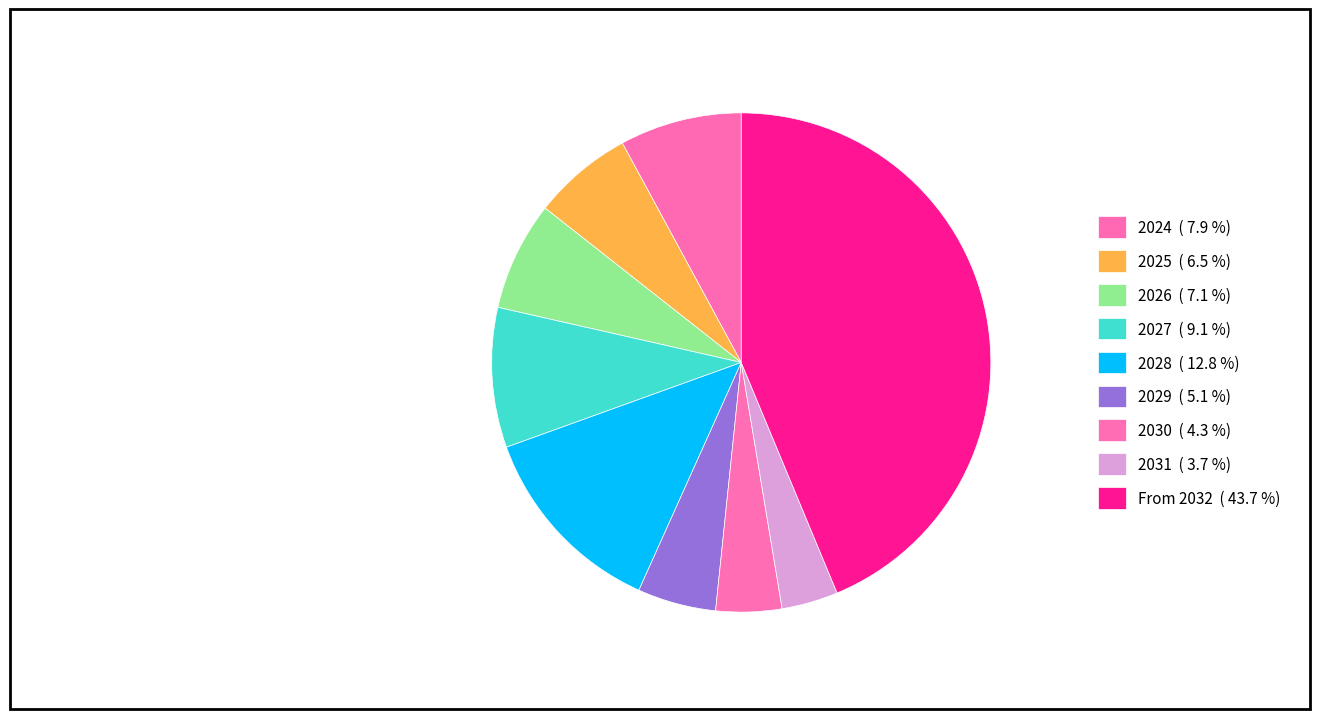

Which category has the smallest portion of the pie?

2031